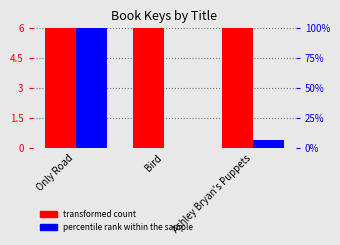

What are all the series names shown in the legend?

transformed count, percentile rank within the sample